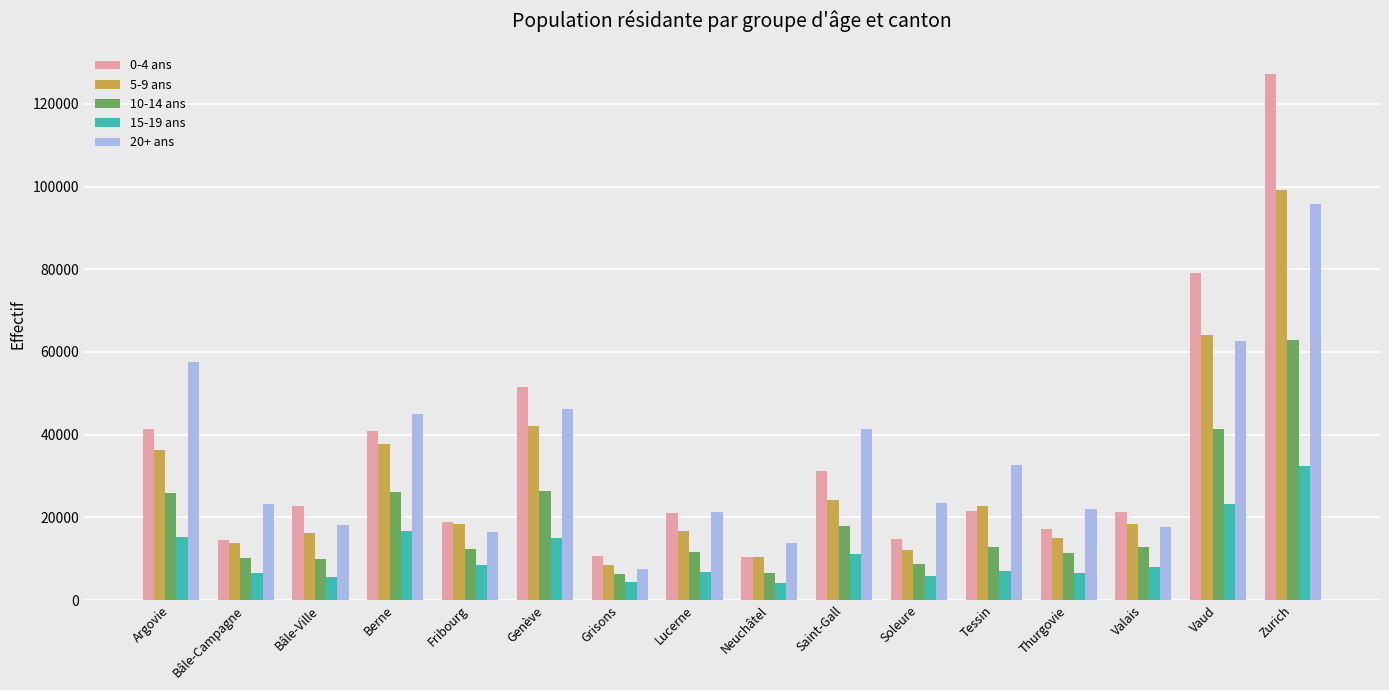

What is the label of the 11th bar from the left?

Soleure